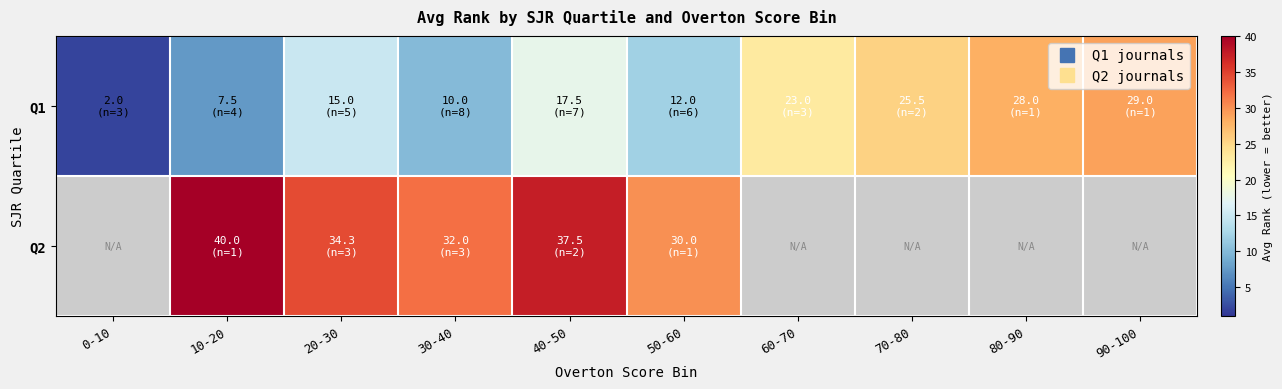

List the series in order of their peak value, lowest first.

Q1, Q2